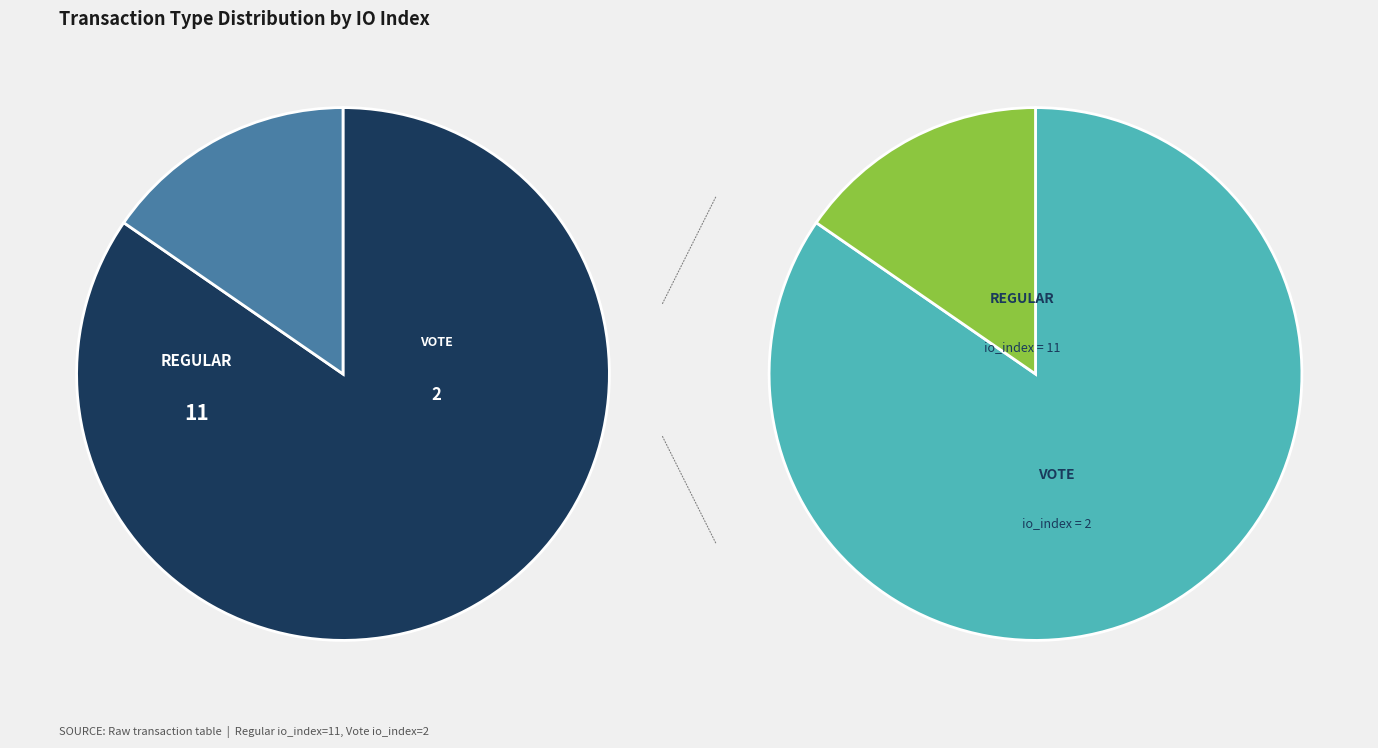

To the nearest percent, what percentage of the pie is Regular (io_index=11)?

85%